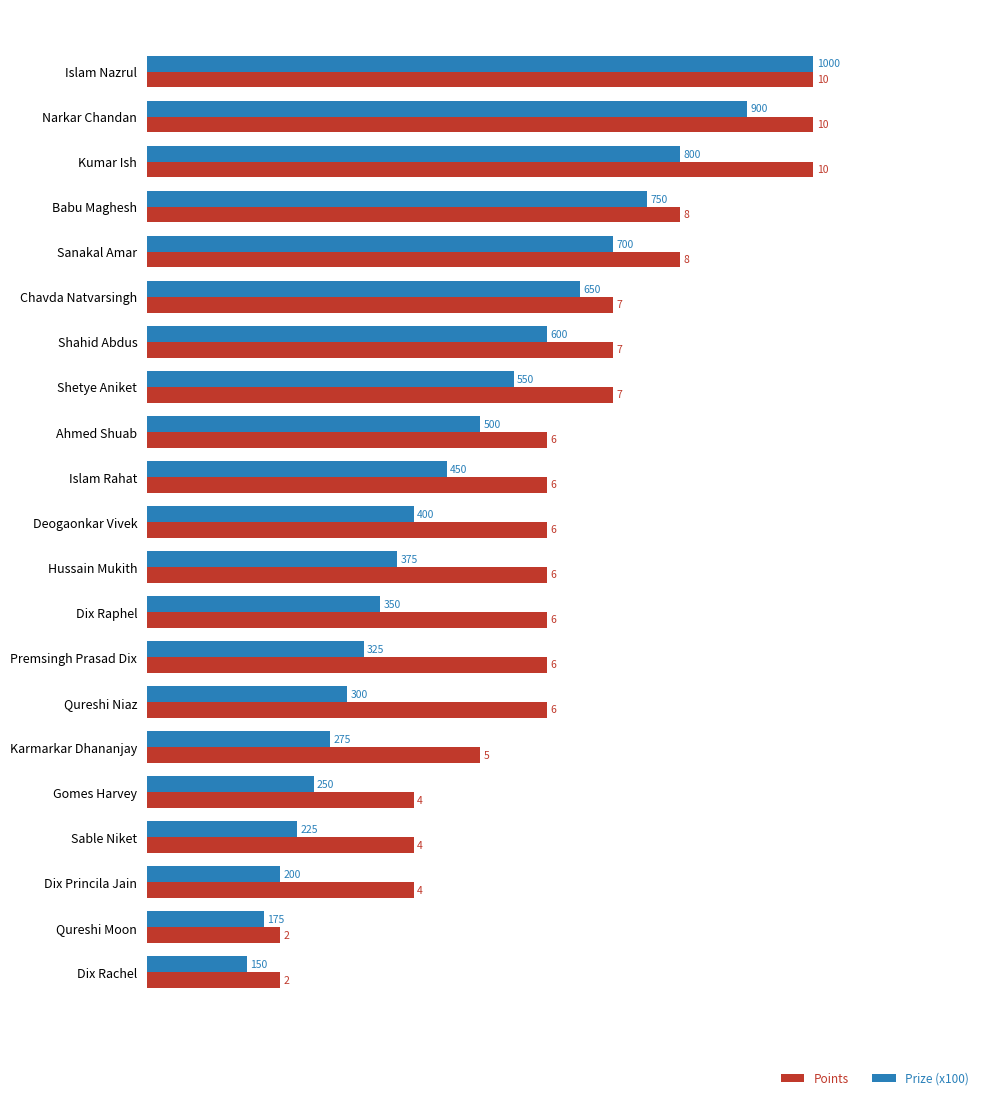

At how many categories does at least one series exceed 3?

19